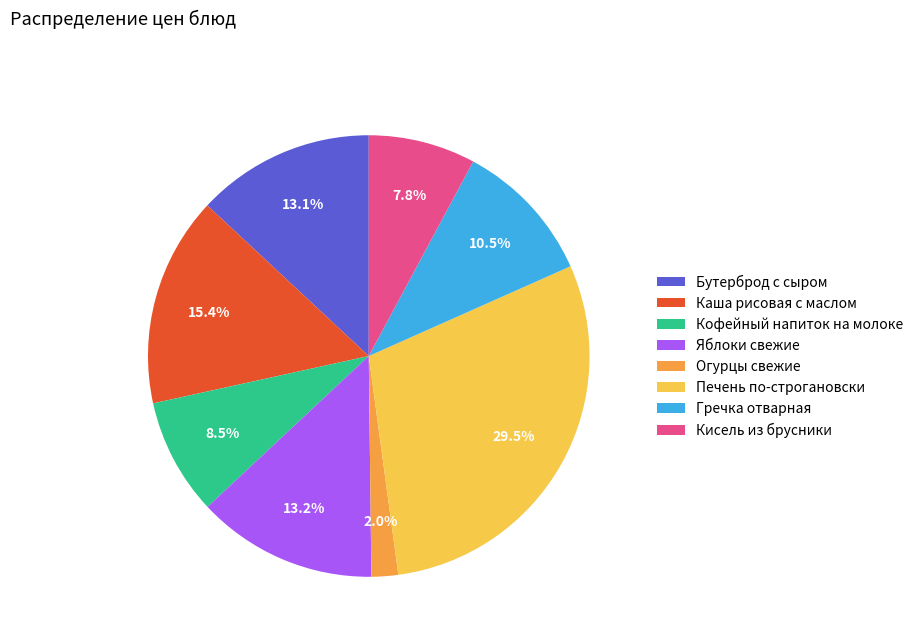

What is the smallest slice in the pie chart?

Огурцы свежие